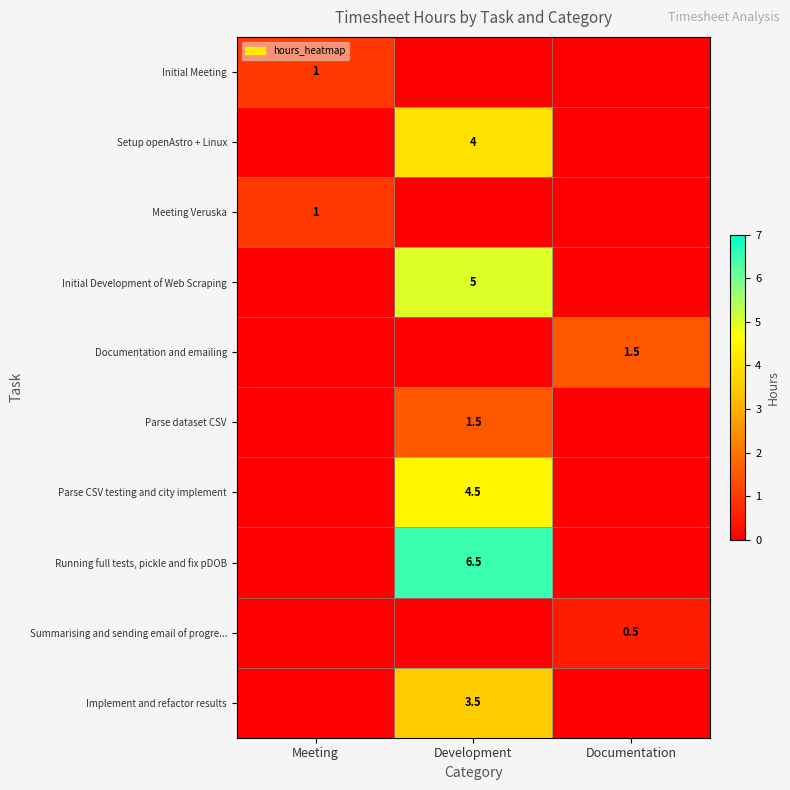

What is the spread (max minus min) of values at Meeting?

1.0